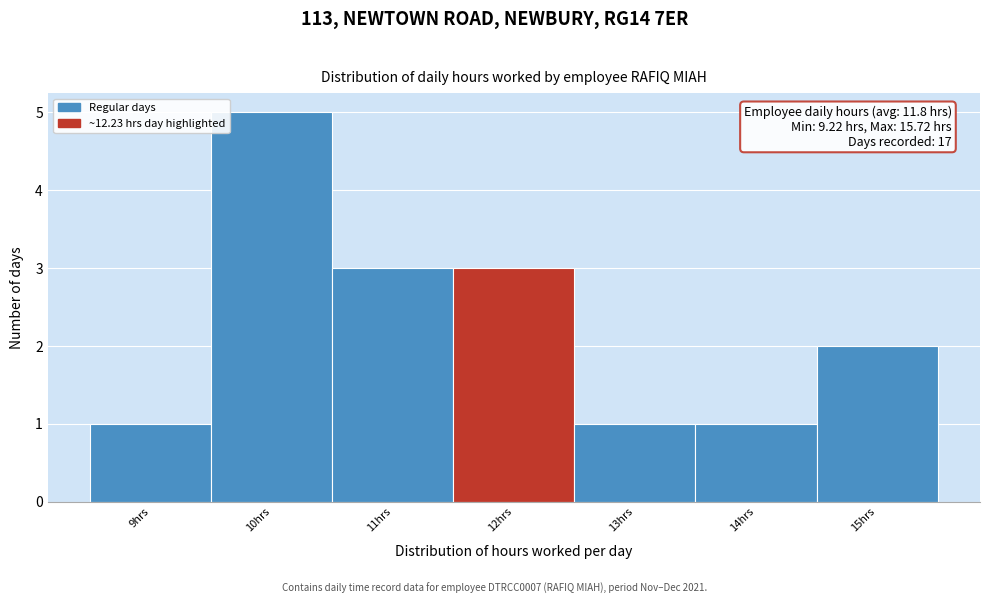

Over which range of the x-axis is the bar tallest?

9.5 to 10.5